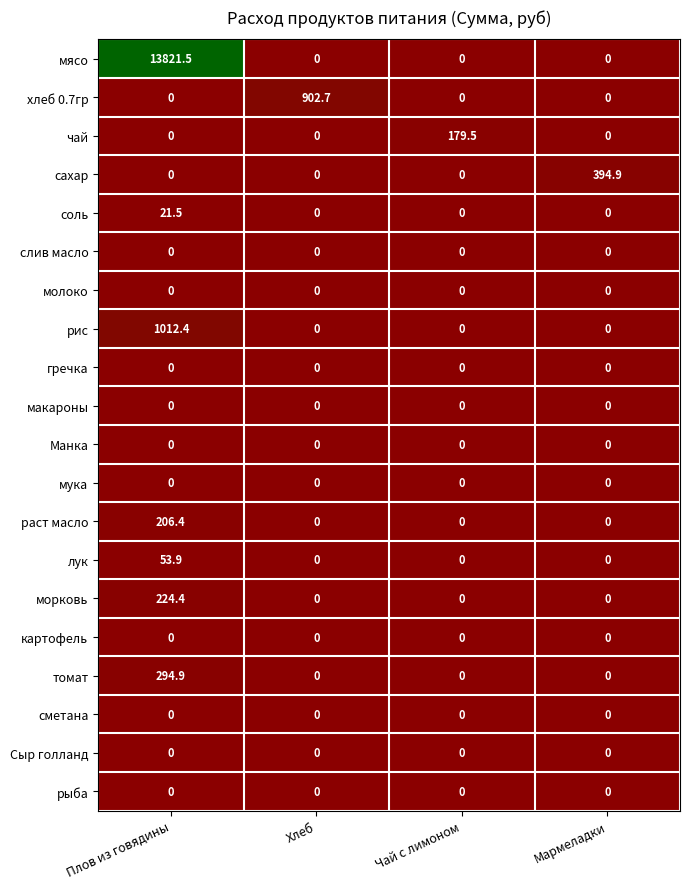

At which category is the sum across all series the highest?

Плов из говядины